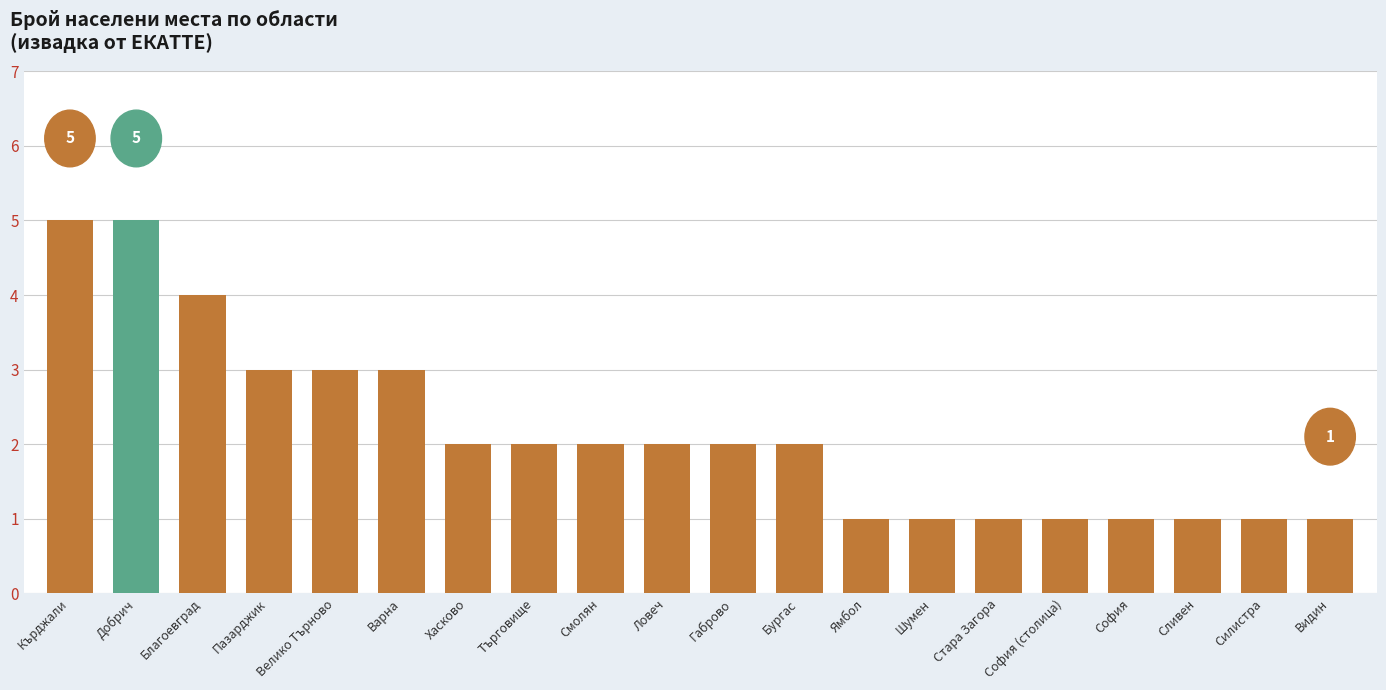

What is the greatest value displayed?

5